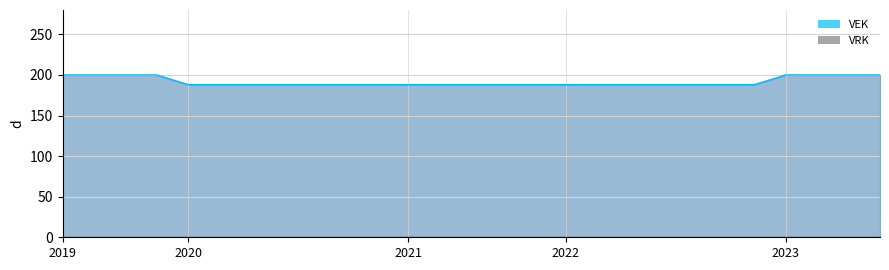

How many categories are shown in the chart?

27